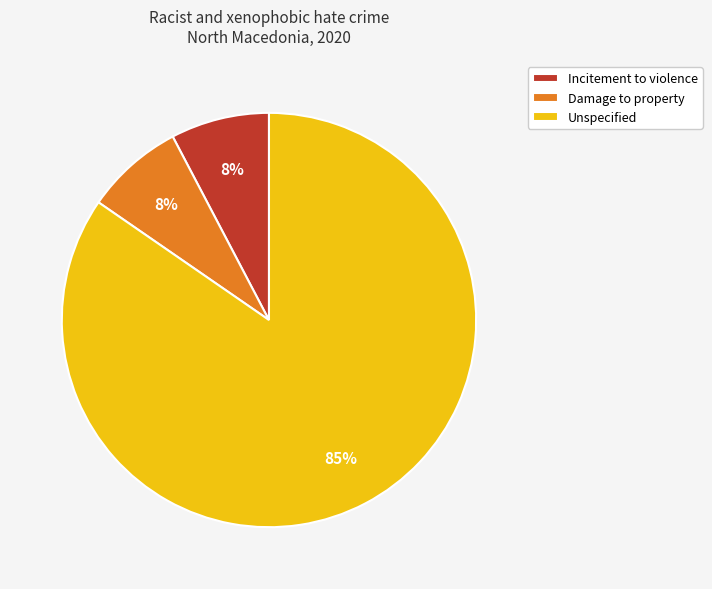

To the nearest percent, what is the average slice percentage?

33%